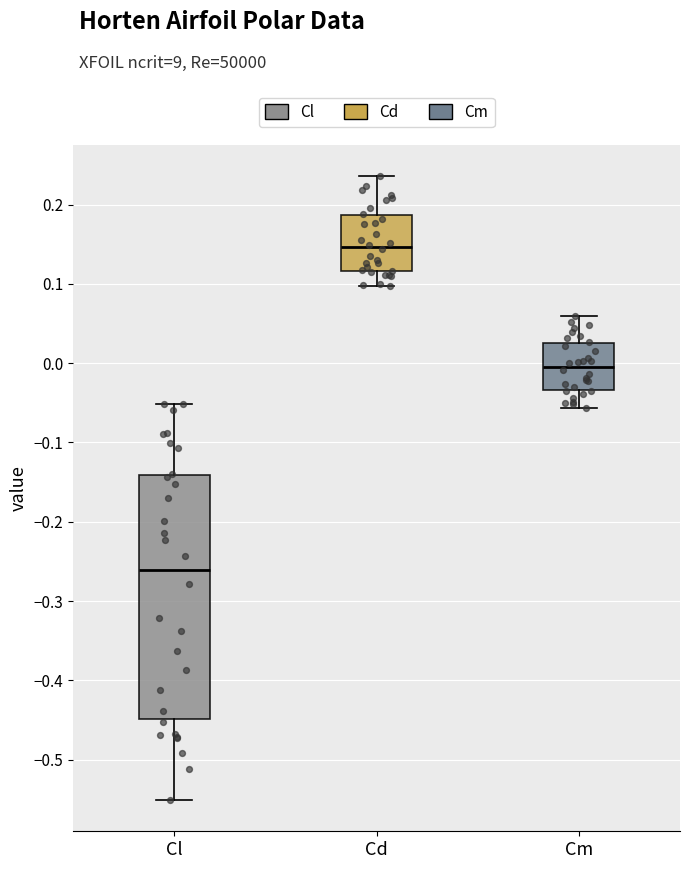

Which box's median line is the highest?

Cd